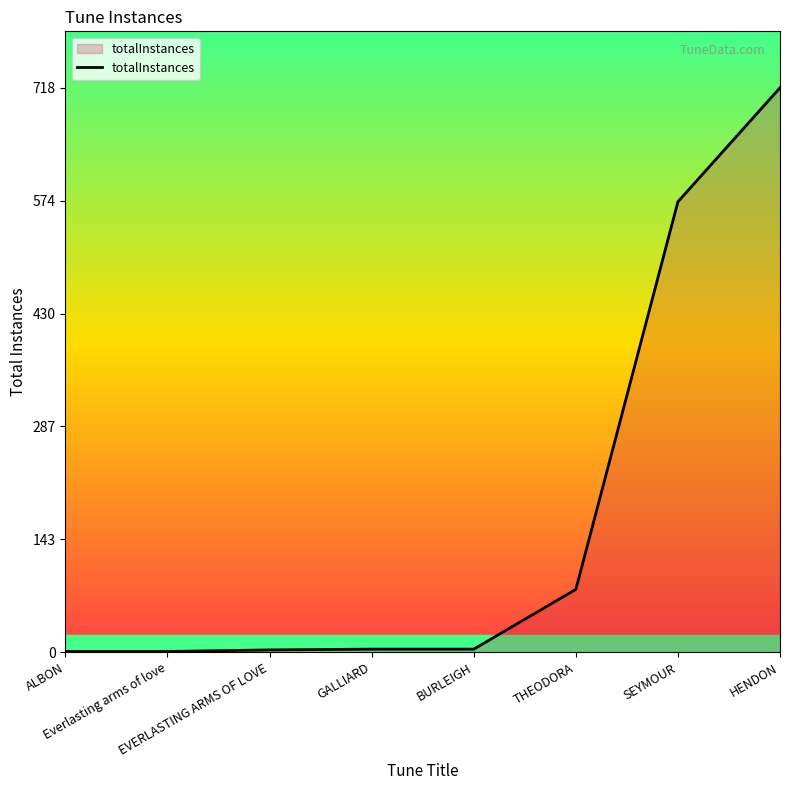

What is the difference between the maximum and second lowest values?

717